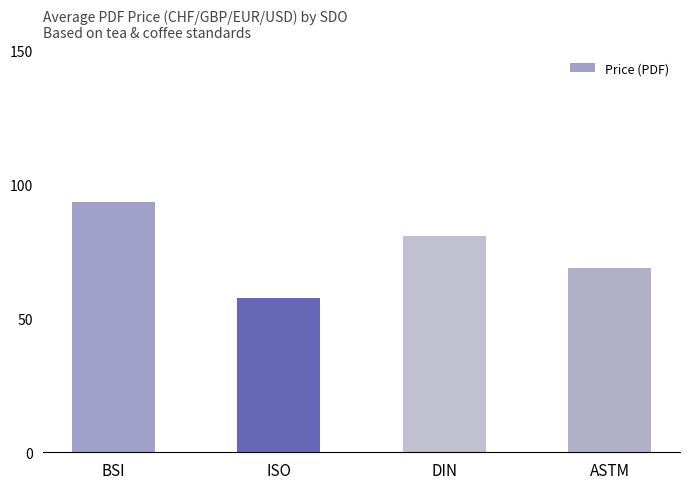

At which category does the chart reach its minimum across all series?

ISO